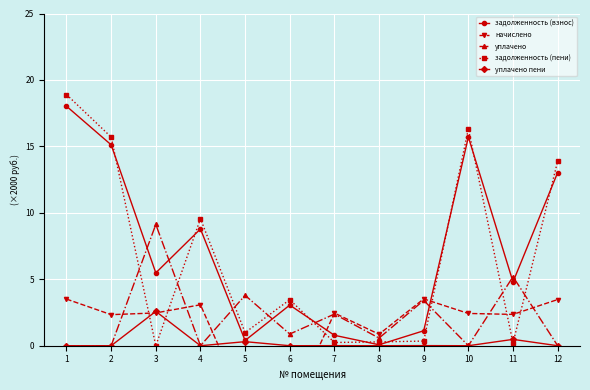

At how many categories does at least one series exceed 7?

6